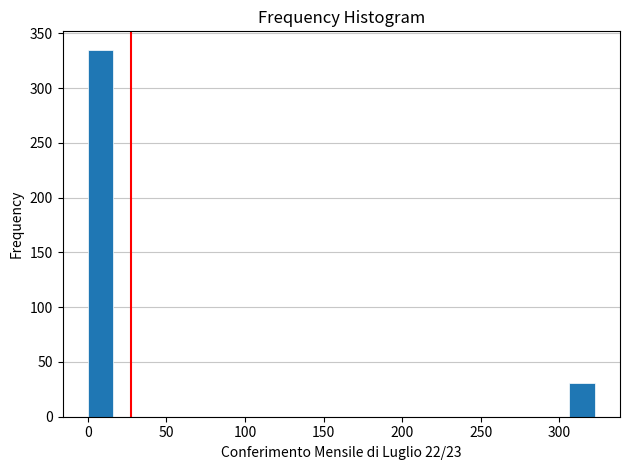

Read against the x-axis, roughly where is the centre of the tallest bar?

10